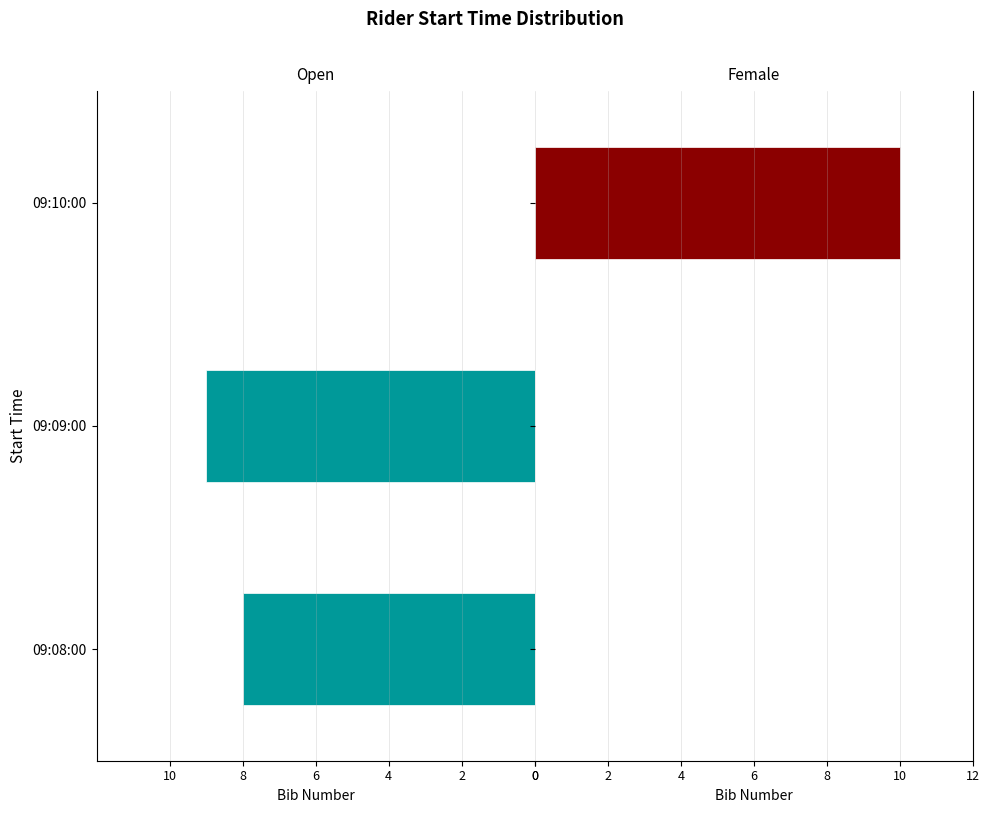

How many positive values does the Female series have?

1